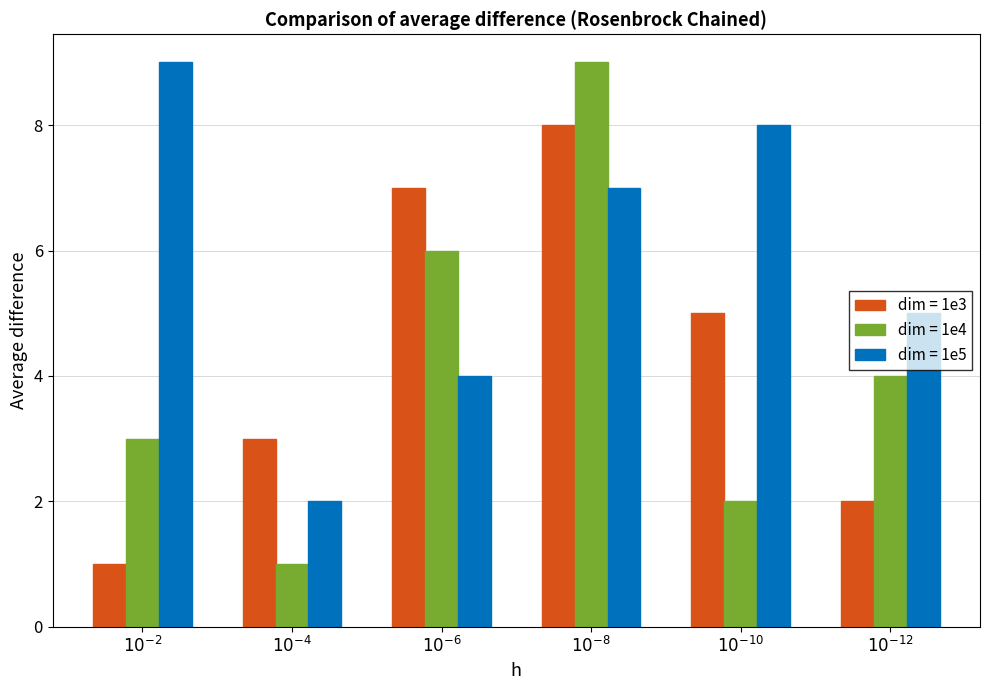

Which series has the largest total across all categories?

dim = 1e5